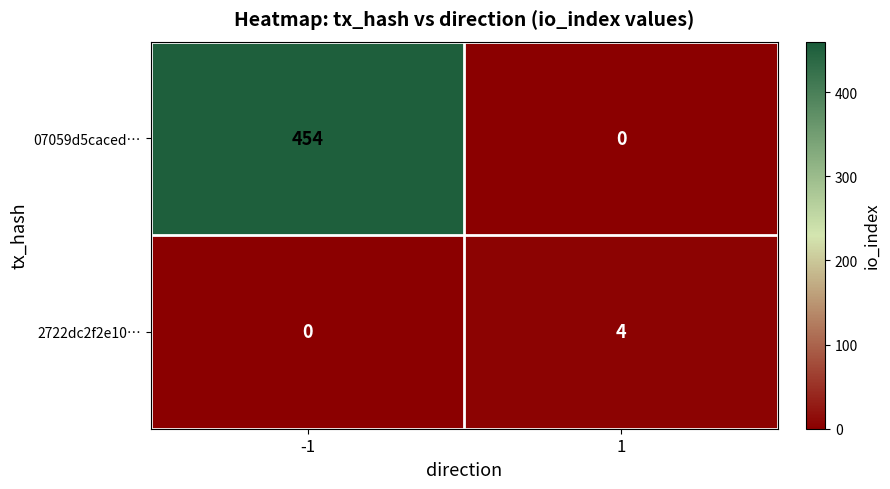

List the series in order of their overall mean, highest first.

07059d5caced…, 2722dc2f2e10…